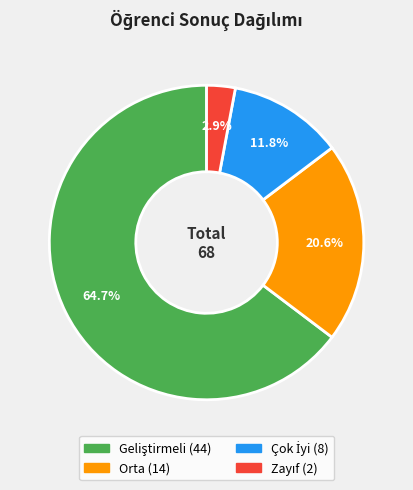

Does any single category account for the majority?

Yes